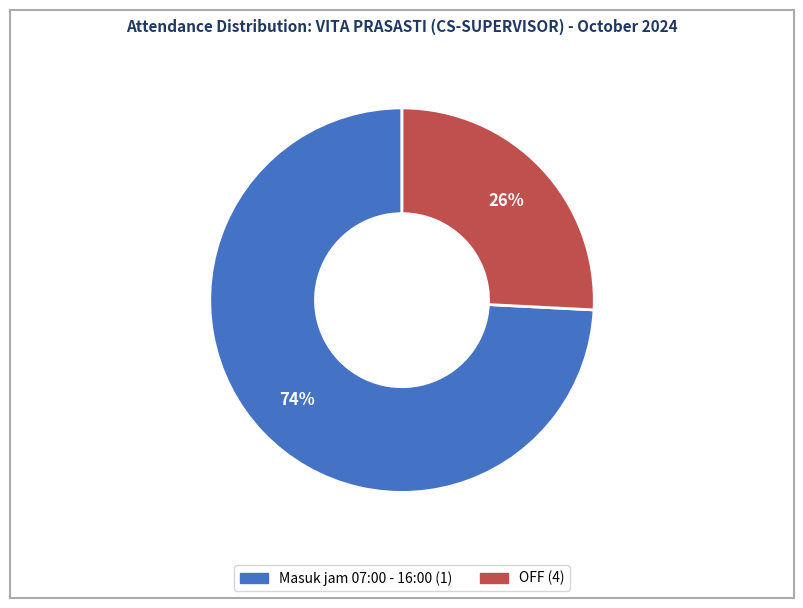

To the nearest percent, what is the average slice percentage?

50%